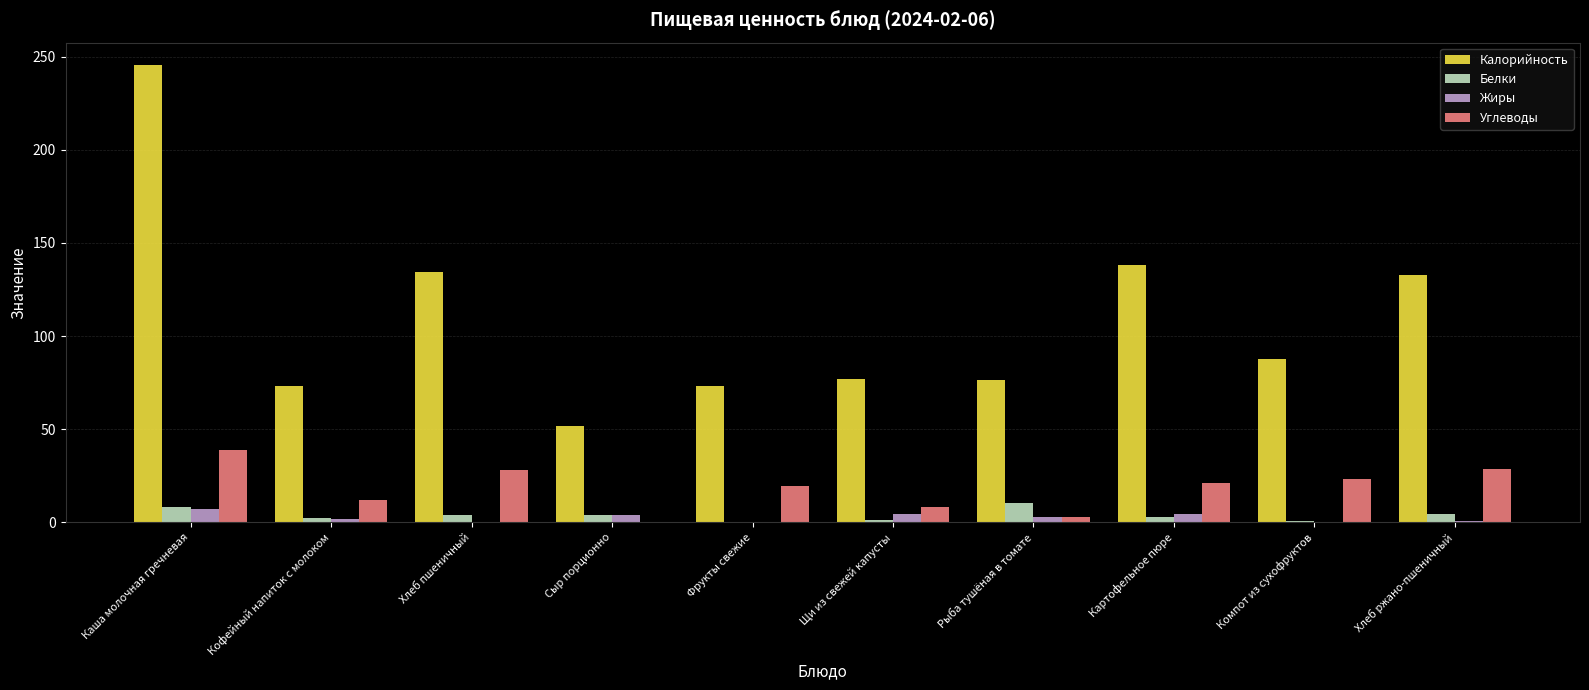

Which label corresponds to the largest value in the chart?

Каша молочная гречневая